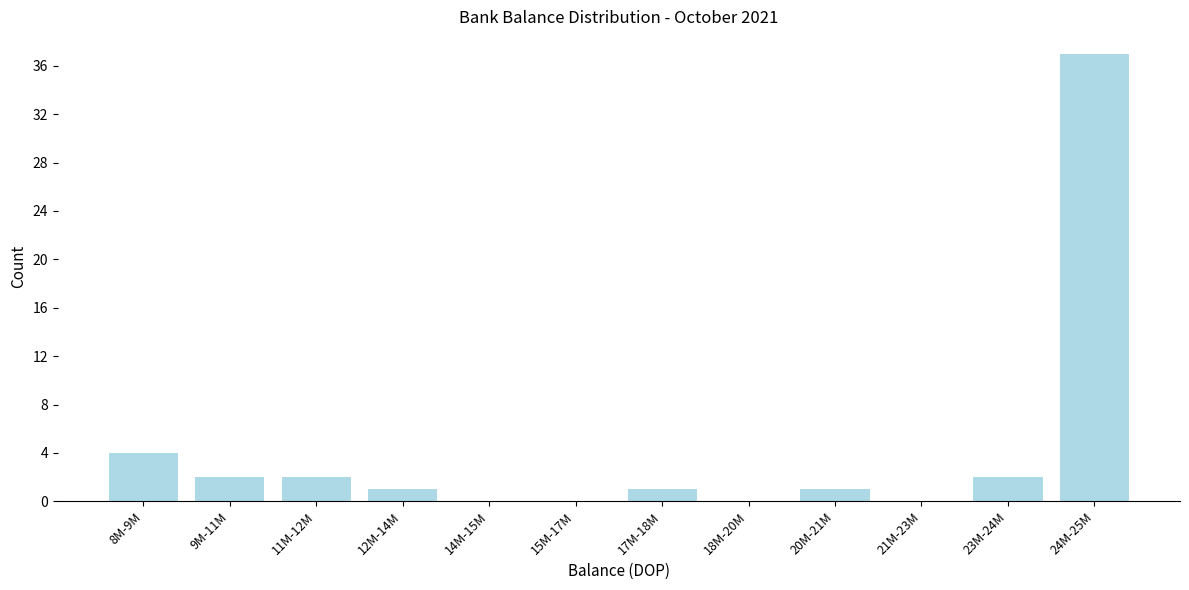

Reading left to right, what are all the values shown in this chart?

8M-9M=4	9M-11M=2	11M-12M=2	12M-14M=1	14M-15M=0	15M-17M=0	17M-18M=1	18M-20M=0	20M-21M=1	21M-23M=0	23M-24M=2	24M-25M=37